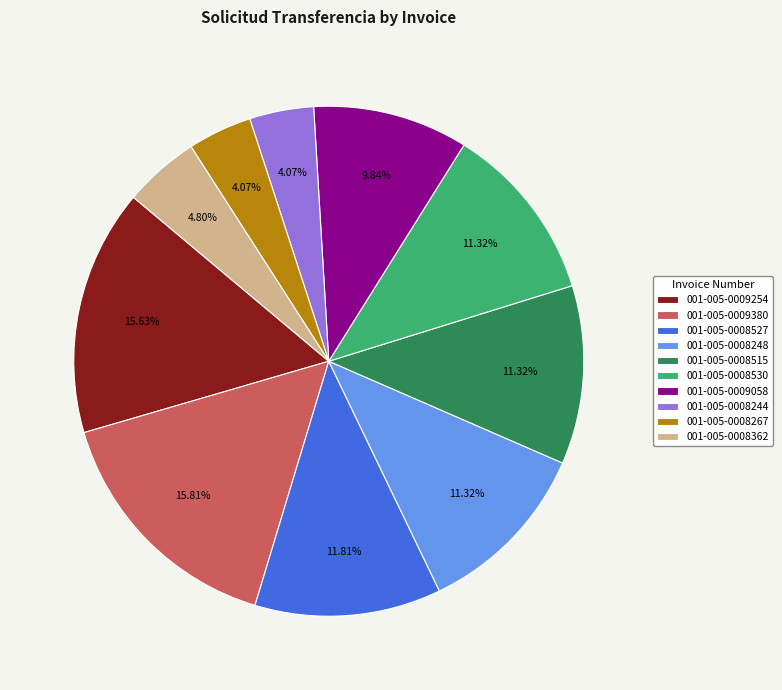

Do 001-005-0009380 and 001-005-0008527 together represent more than half of the pie?

No